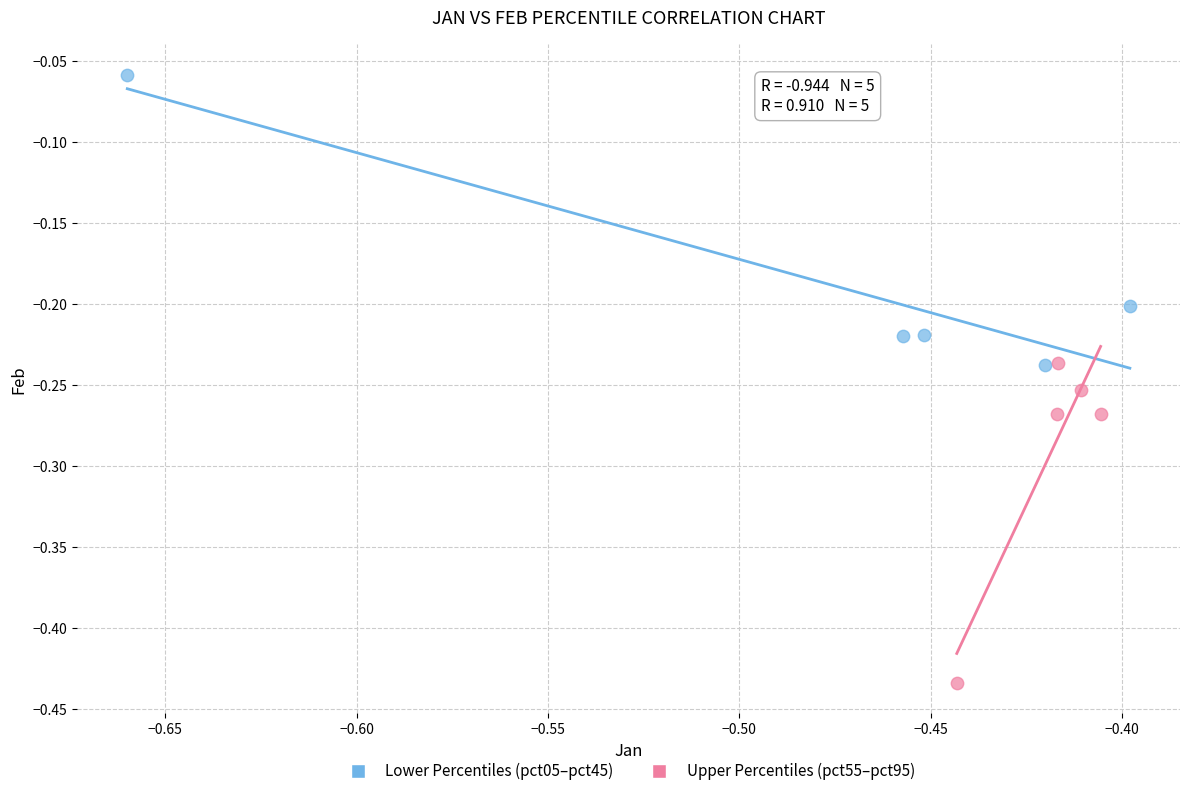

Which series has the widest spread of Y values?

Upper Percentiles (pct55–pct95)